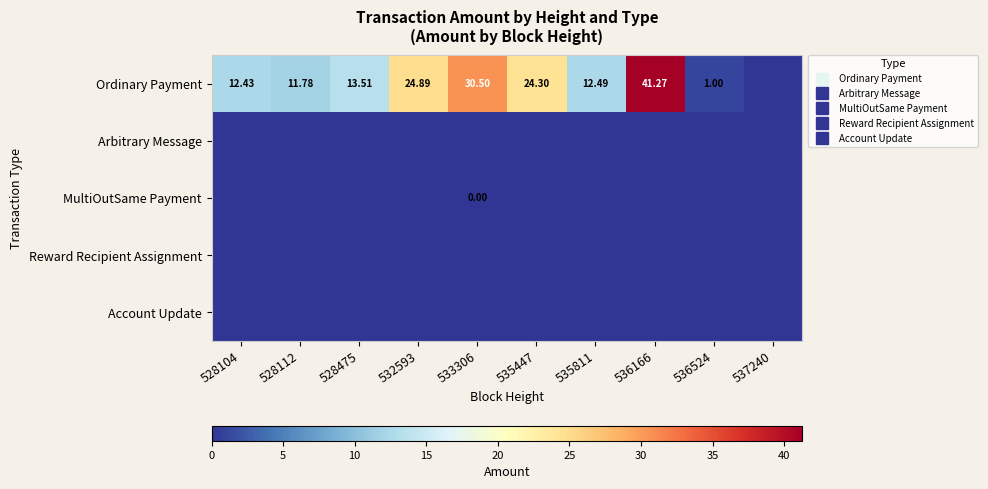

Where does the Ordinary Payment series first go above 13?

528475